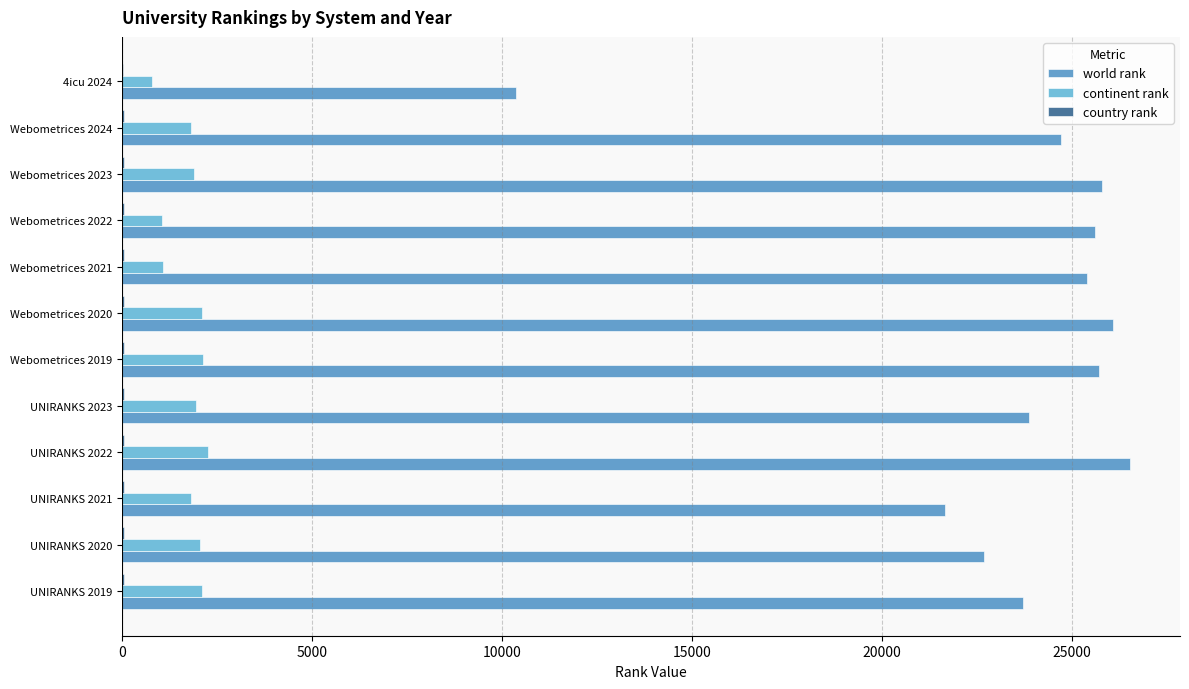

Which series has the largest total across all categories?

world rank